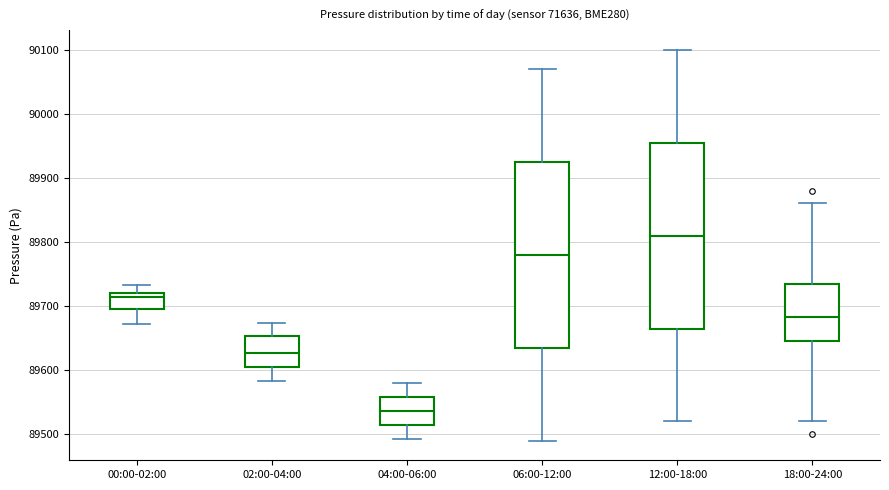

Which box has the highest median line?

12:00-18:00